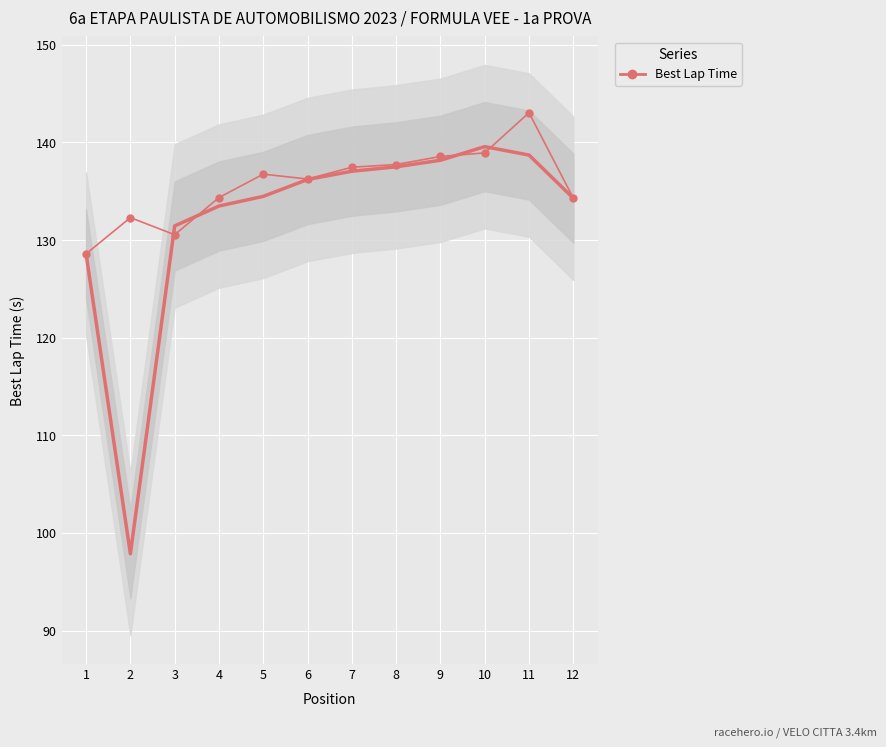

At which category does the chart reach its peak across all series?

11